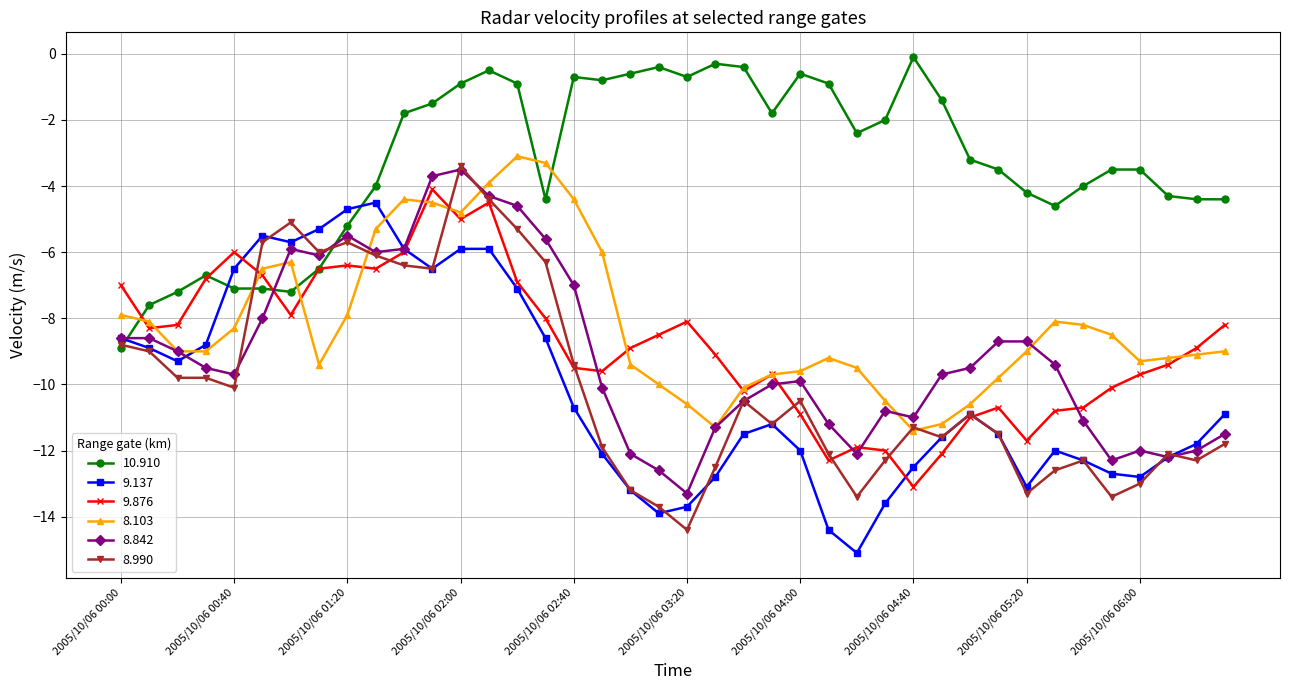

What are all the series names shown in the legend?

10.910, 9.137, 9.876, 8.103, 8.842, 8.990